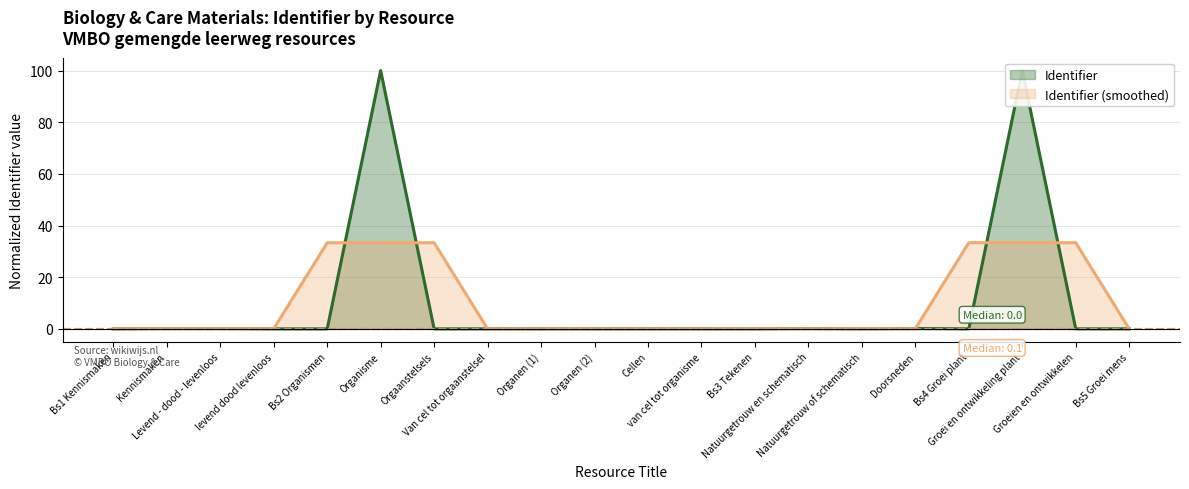

True or false: Identifier has a value of 0.0 at Natuurgetrouw of schematisch.

True